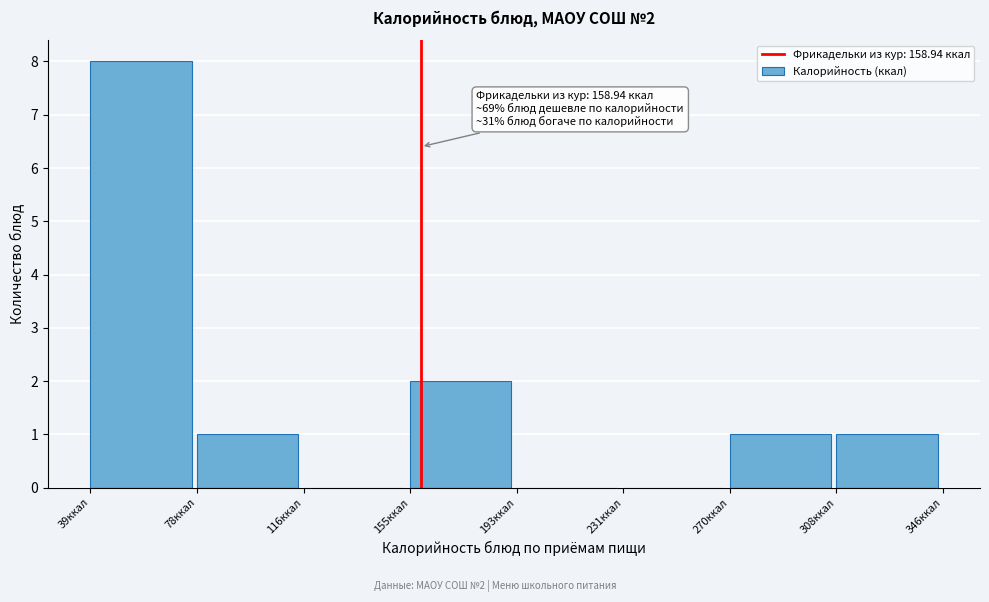

Over which range of the x-axis is the bar tallest?

40 to 80